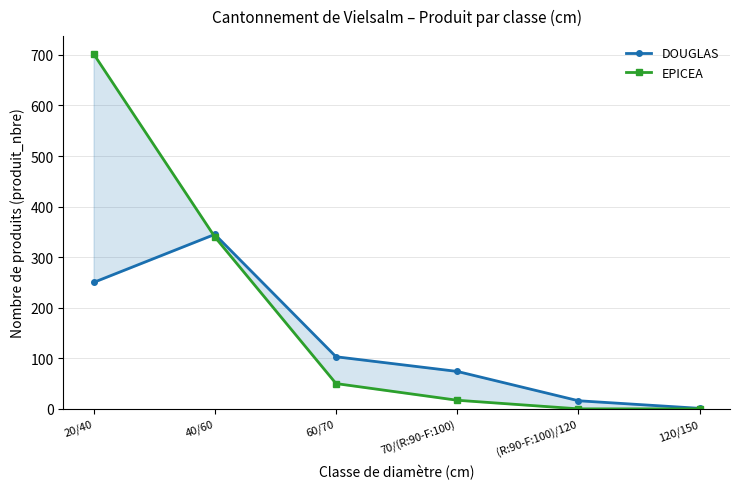

How many values in the EPICEA series are below 50?

3